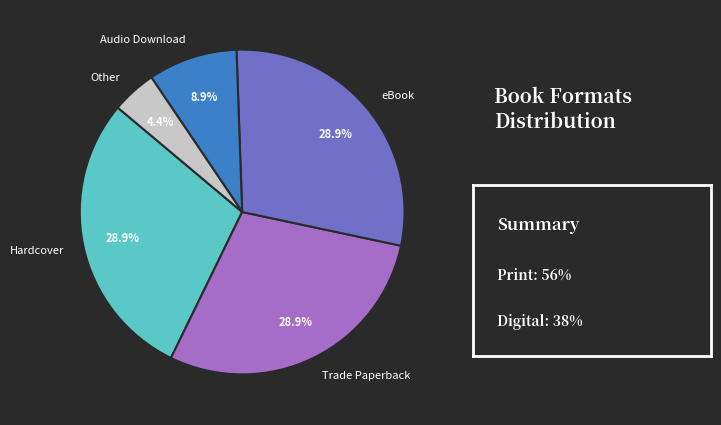

Is it true that Trade Paperback is 22% of the pie?

False